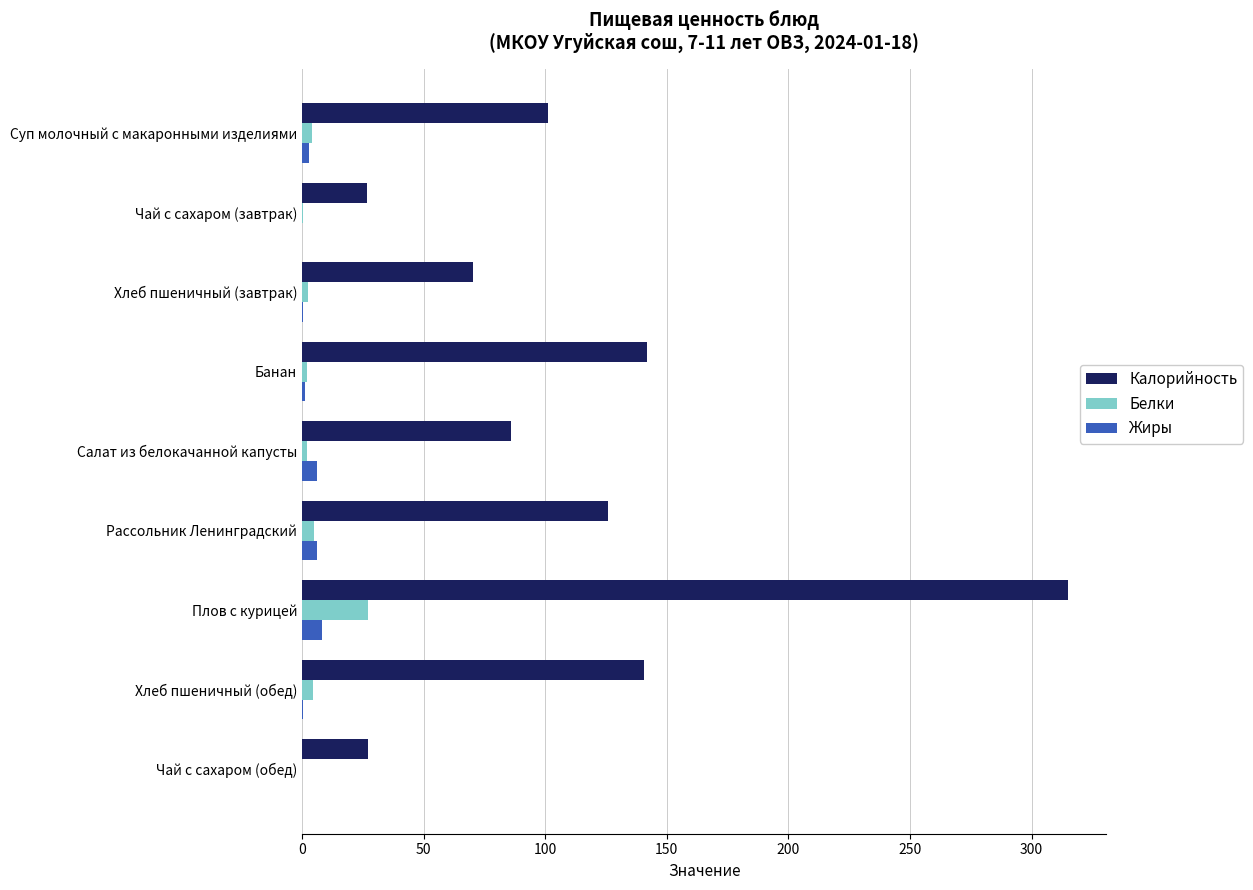

Read the Калорийность value at Плов с курицей.

315.0